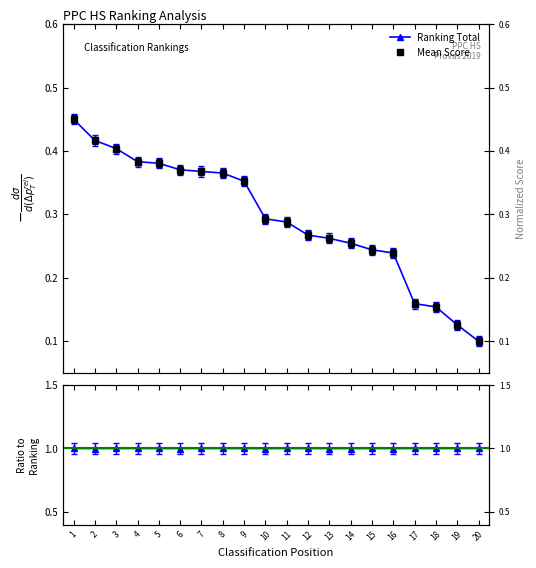

Which series changed the most between 1 and 19?

Ranking Total